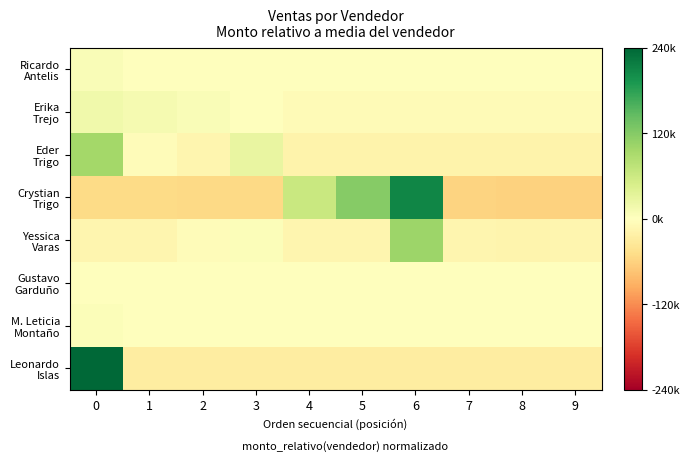

Which series has the widest spread of values?

Crystian Trigo